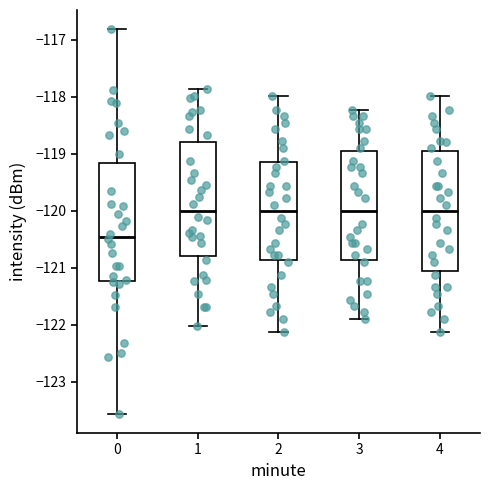

Where does the median line of the box at x = 0 sit on the y-axis? The values are not printed on the chart, so give them approximately, as read against the axis.

-120.4